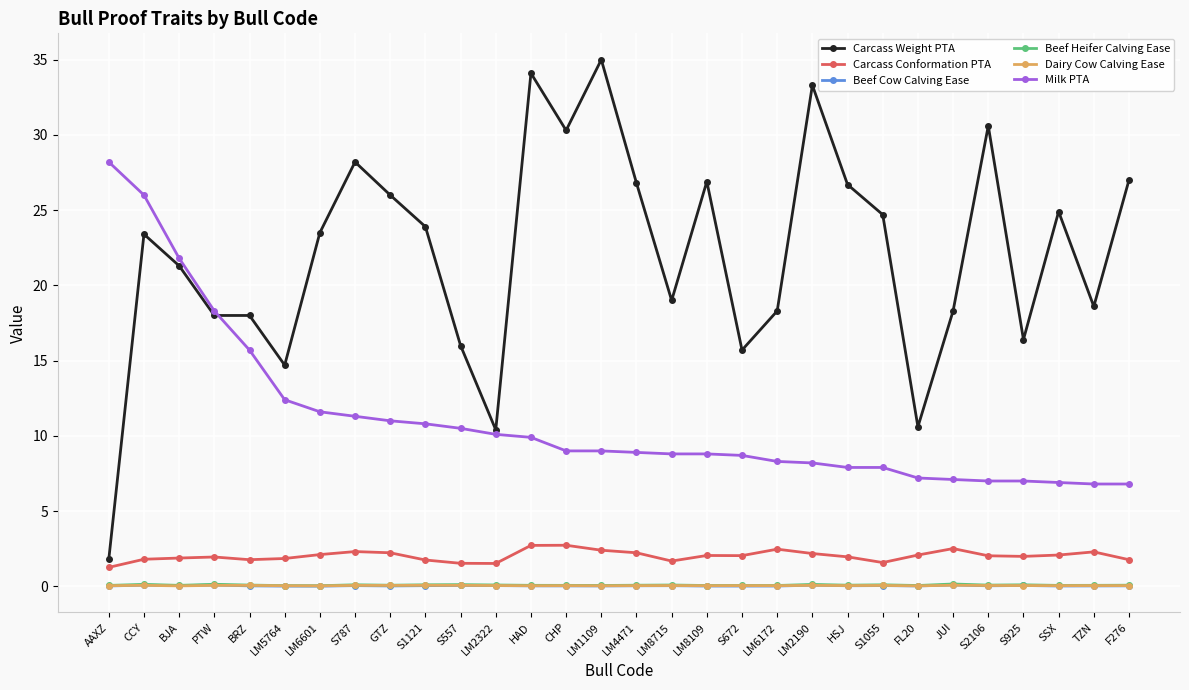

Which series changed the most between GTZ and S925?

Carcass Weight PTA